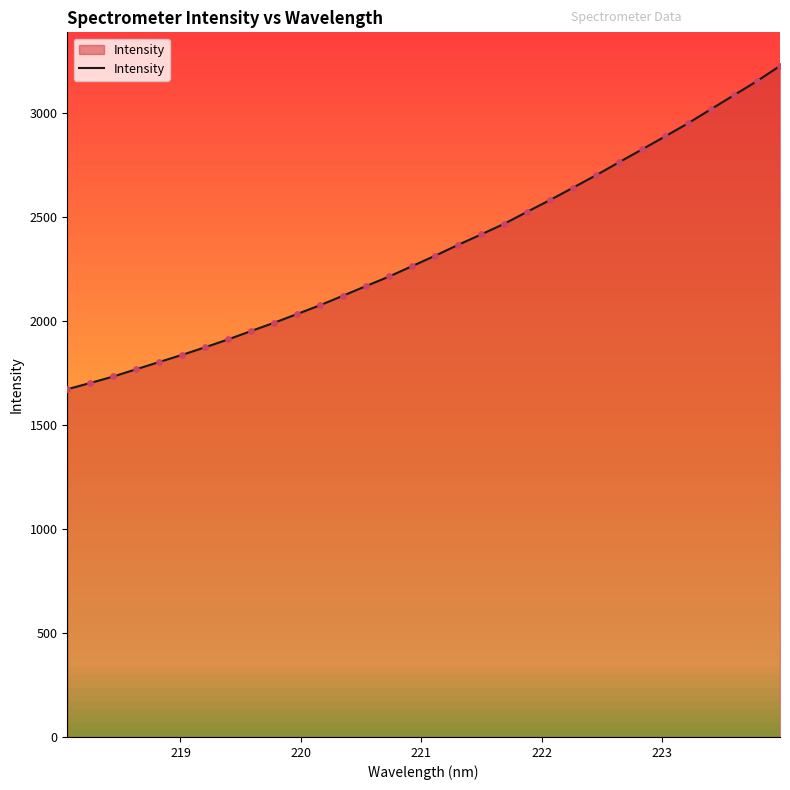

What is the smallest value displayed?

1671.6